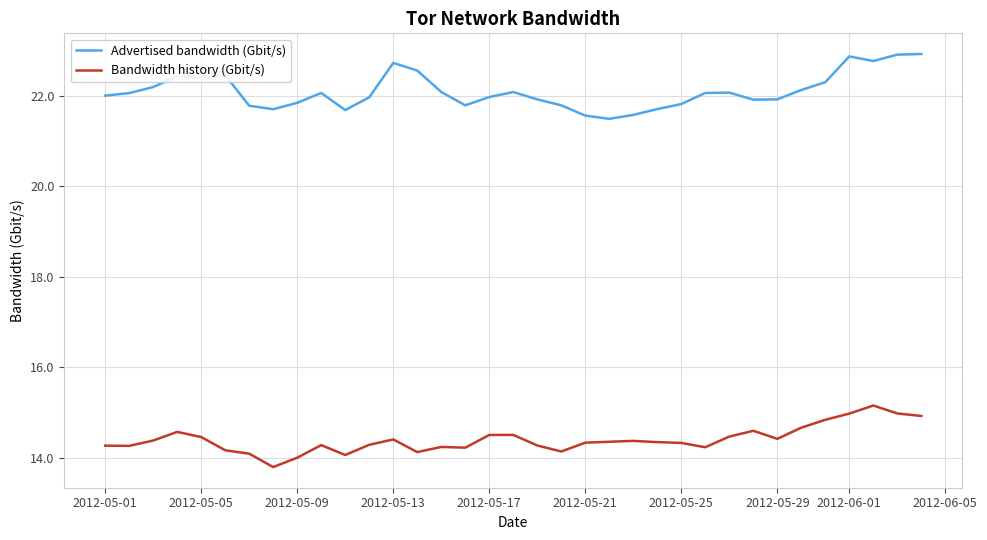

Rank the series by their average value, from highest to lowest.

Advertised bandwidth (Gbit/s), Bandwidth history (Gbit/s)